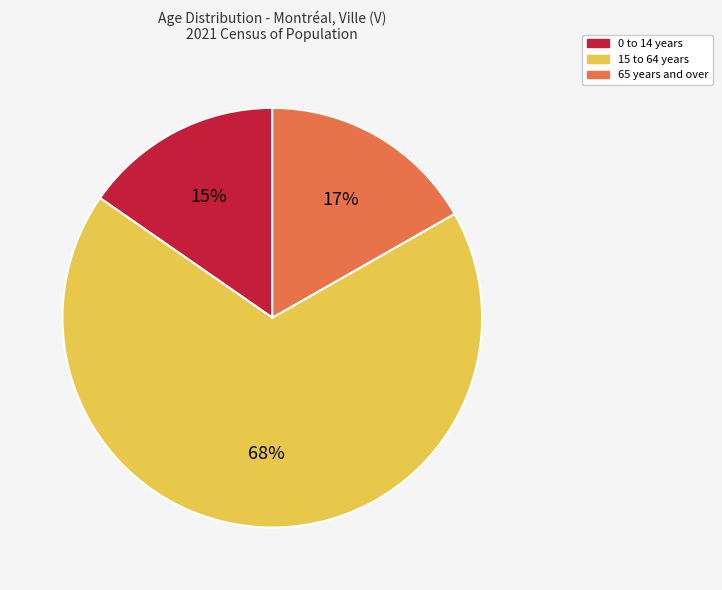

Between 15 to 64 years and 65 years and over, which is larger?

15 to 64 years